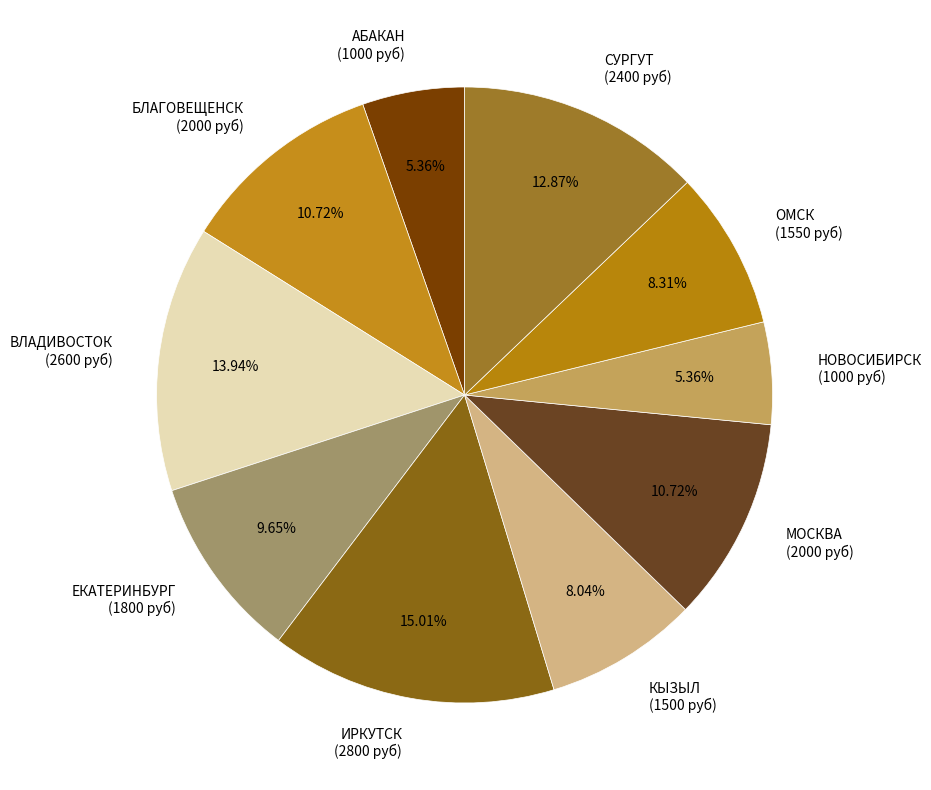

To the nearest percent, what portion does ЕКАТЕРИНБУРГ represent?

10%